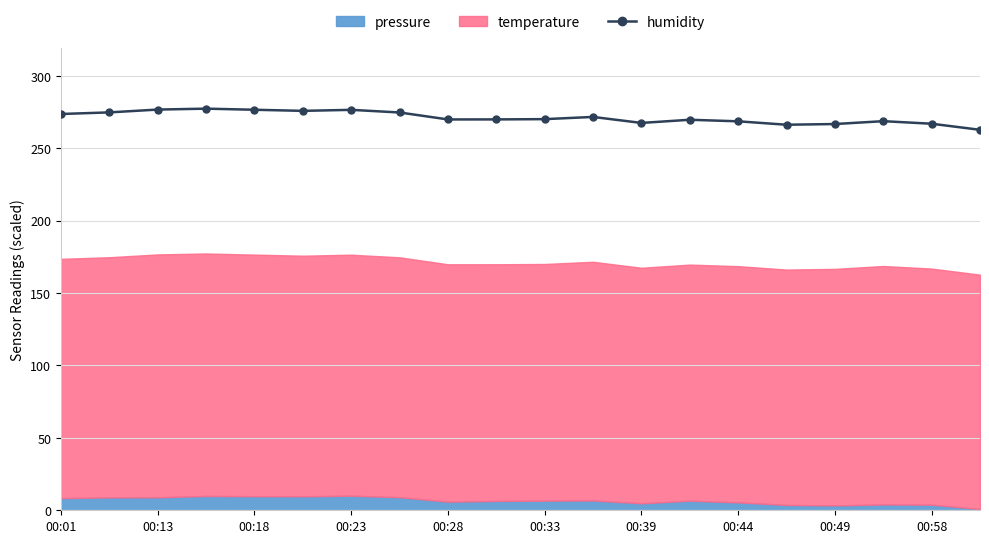

What is the label of the 20th point from the right?

00:01